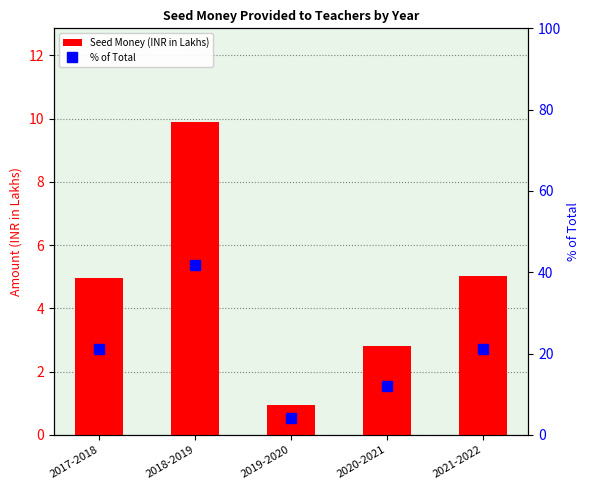

What value does the Seed Money (INR in Lakhs) series have at 2020-2021?

2.8